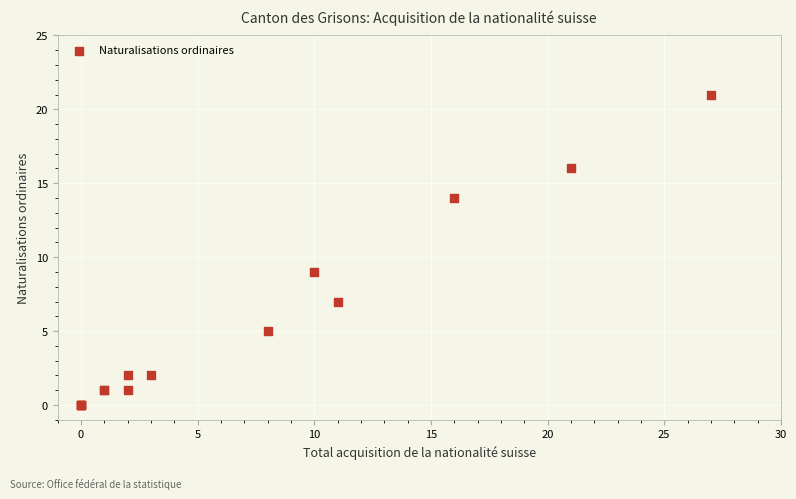

What Y value in the scatter plot is closest to 10?

9